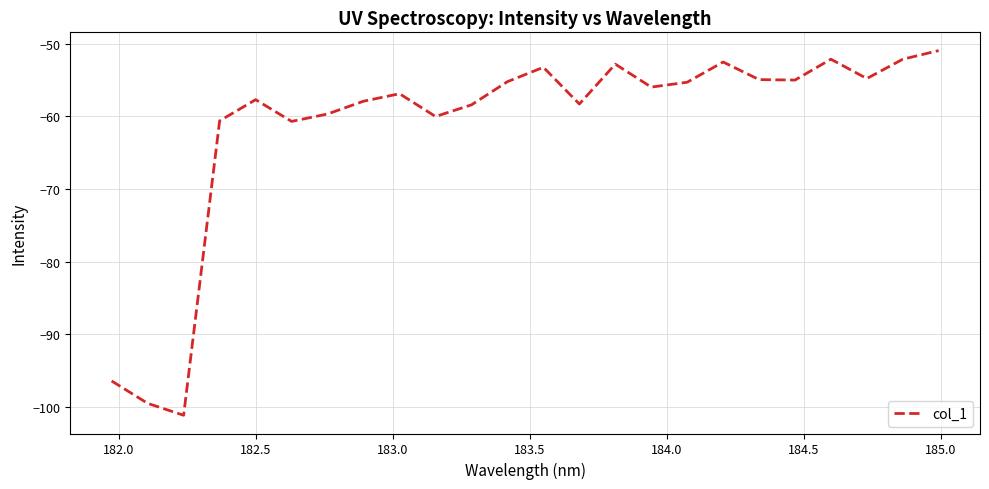

What is the difference between the maximum and minimum values?

50.3